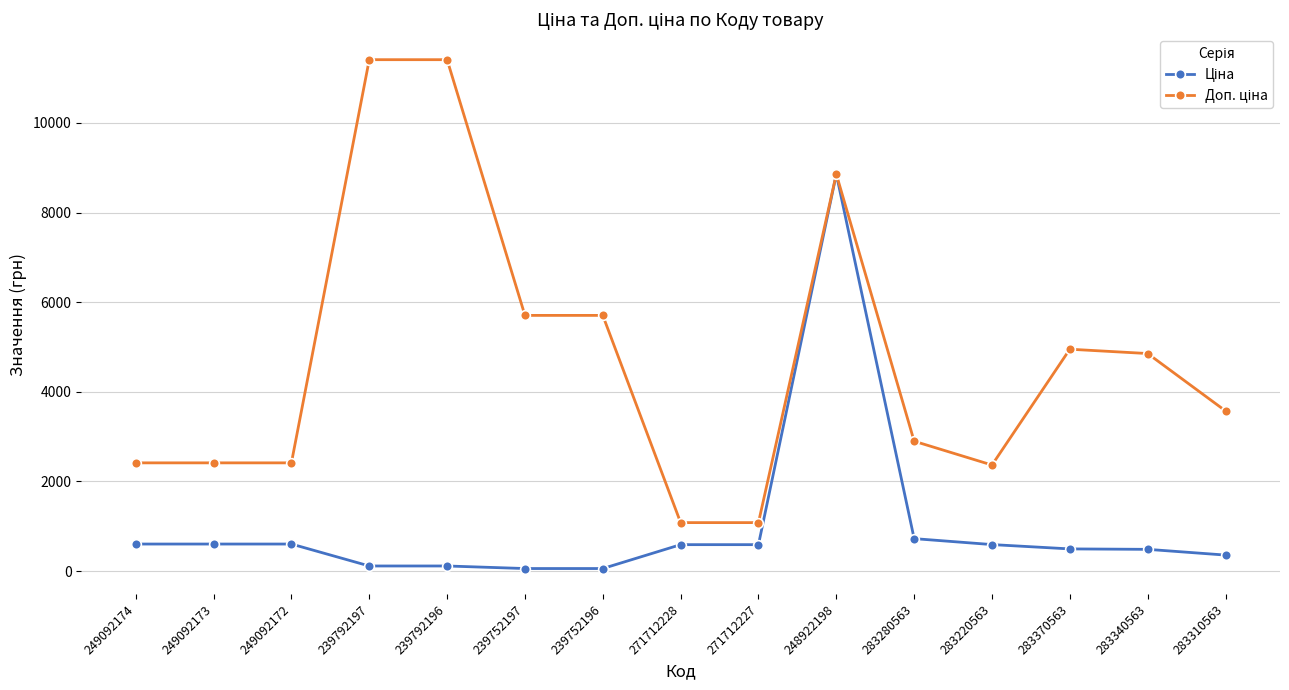

How many distinct data groups are displayed?

2